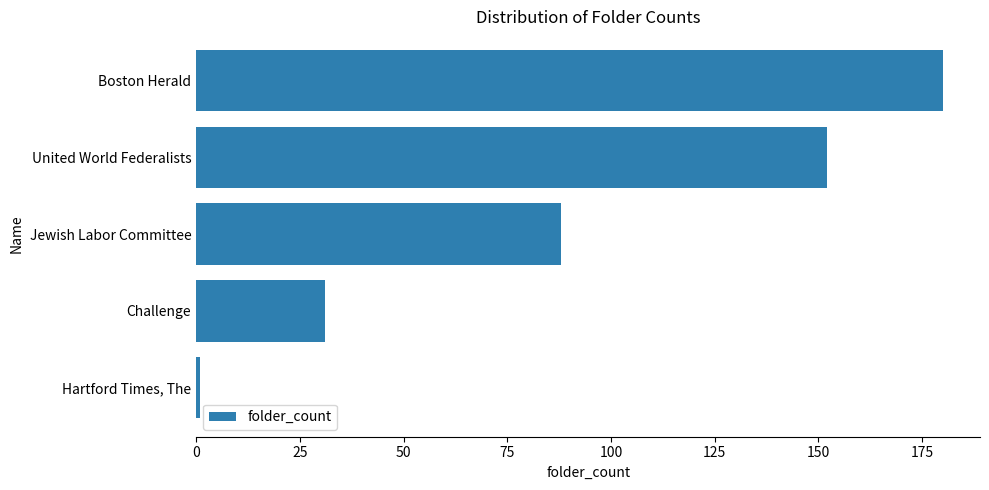

How many values are below 88?

2